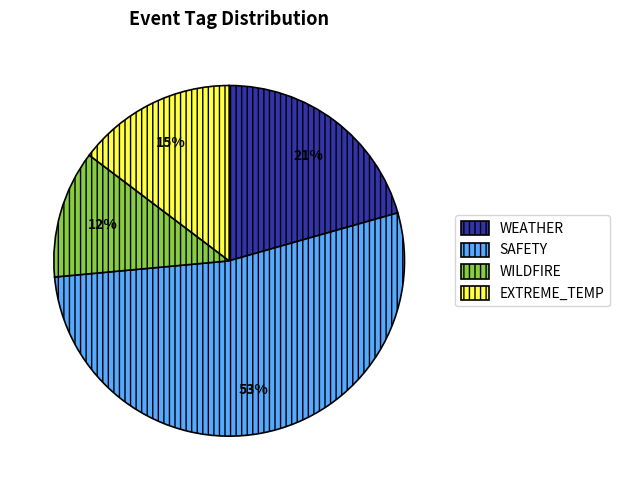

What is the ratio of the value at WEATHER to the value at EXTREME_TEMP?

1.4